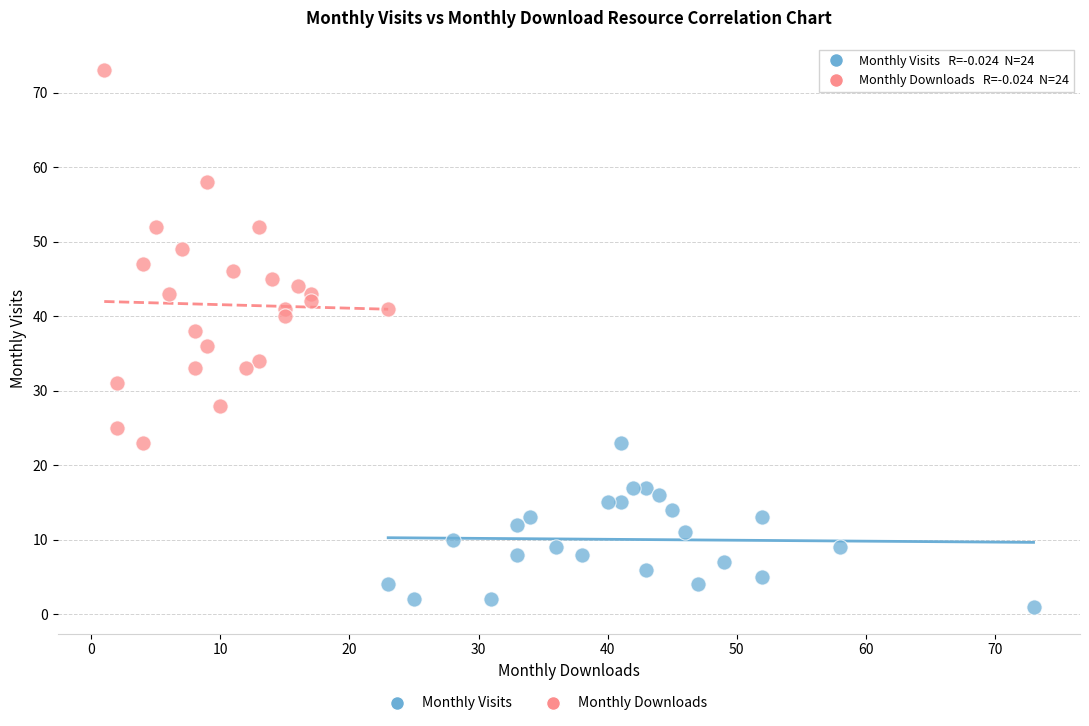

Which series contains the lowest Y value?

Monthly Visits